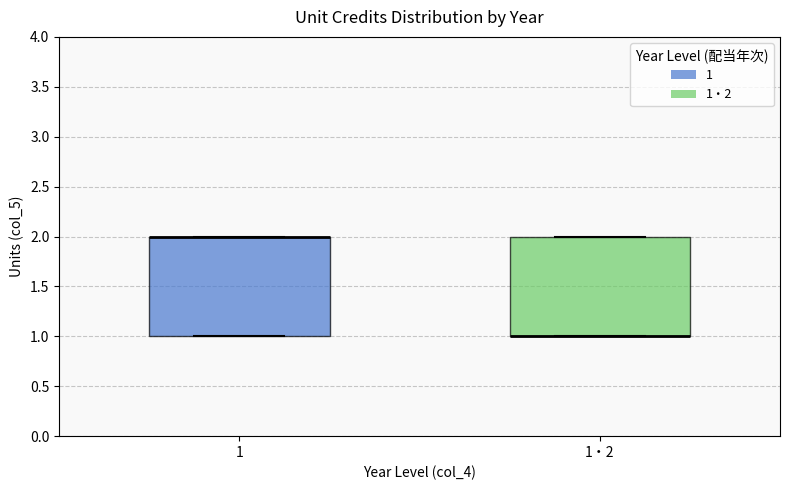

Where is the upper edge of the box for 1・2 on the y-axis? The values are not printed on the chart, so give them approximately, as read against the axis.

2